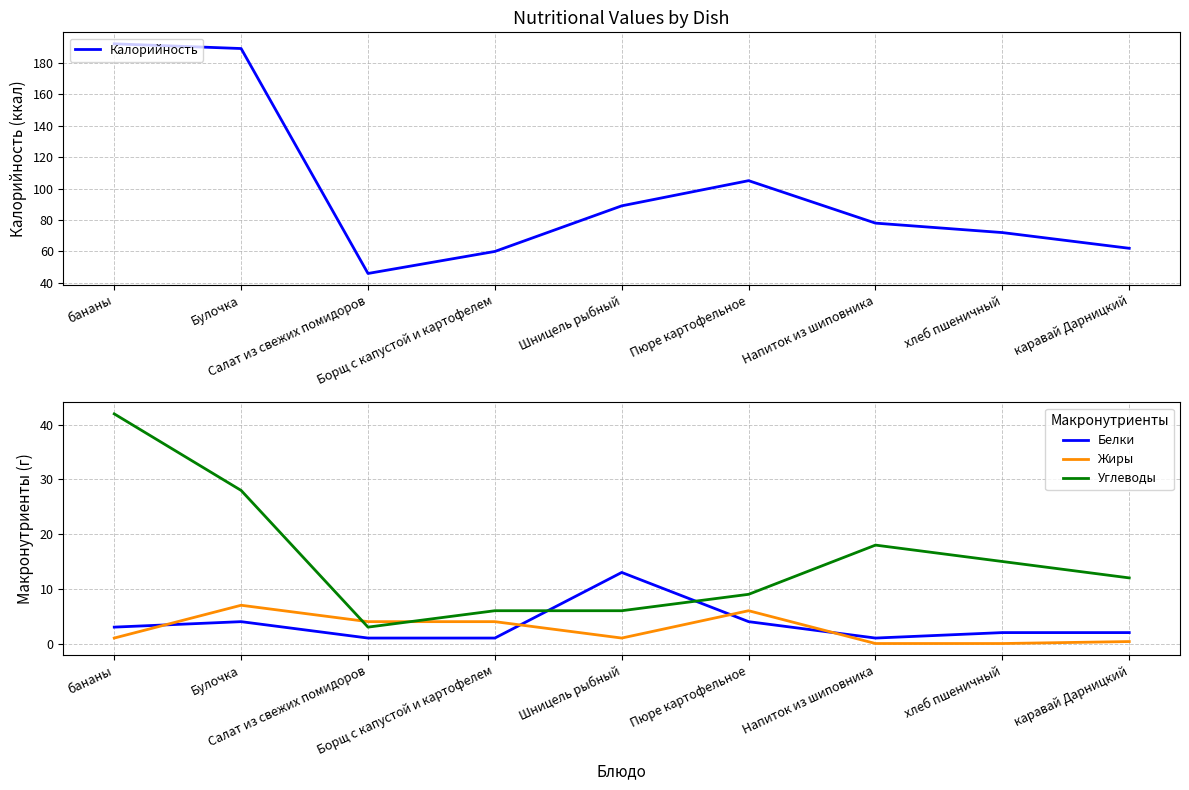

Which series has the largest range (max minus min)?

Калорийность